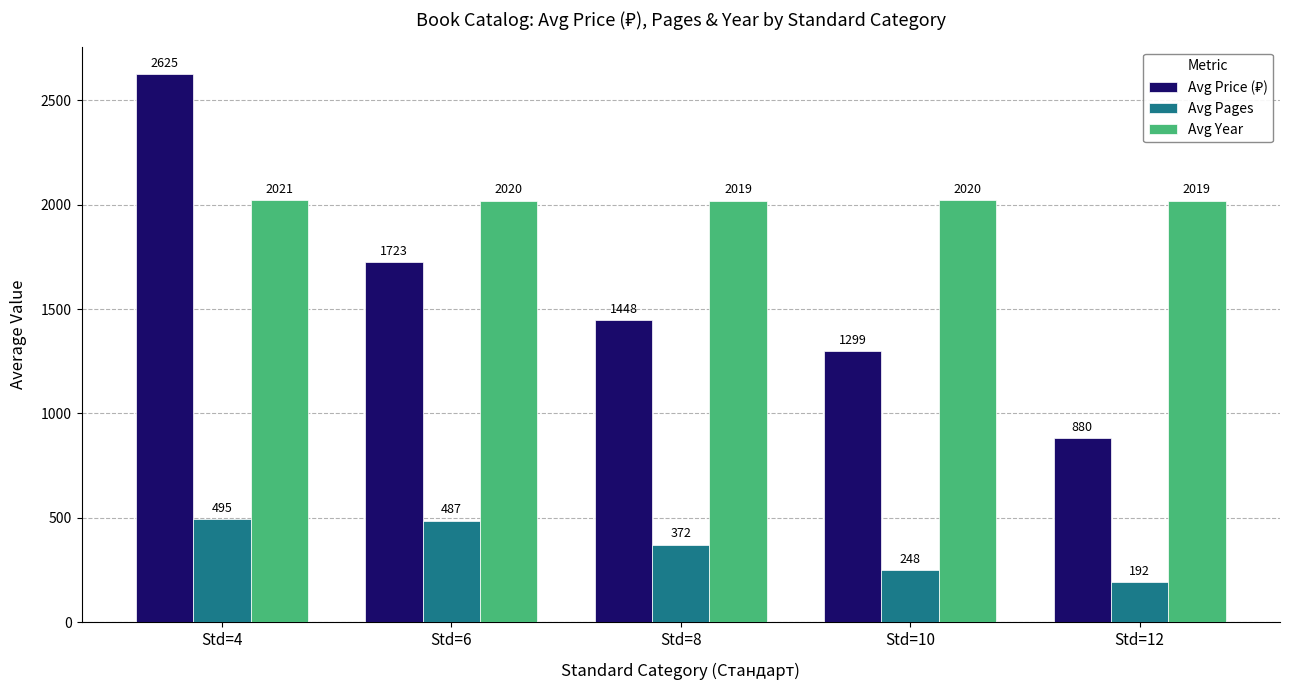

The Avg Pages series shows 179.0 at Std=8. True or false?

False